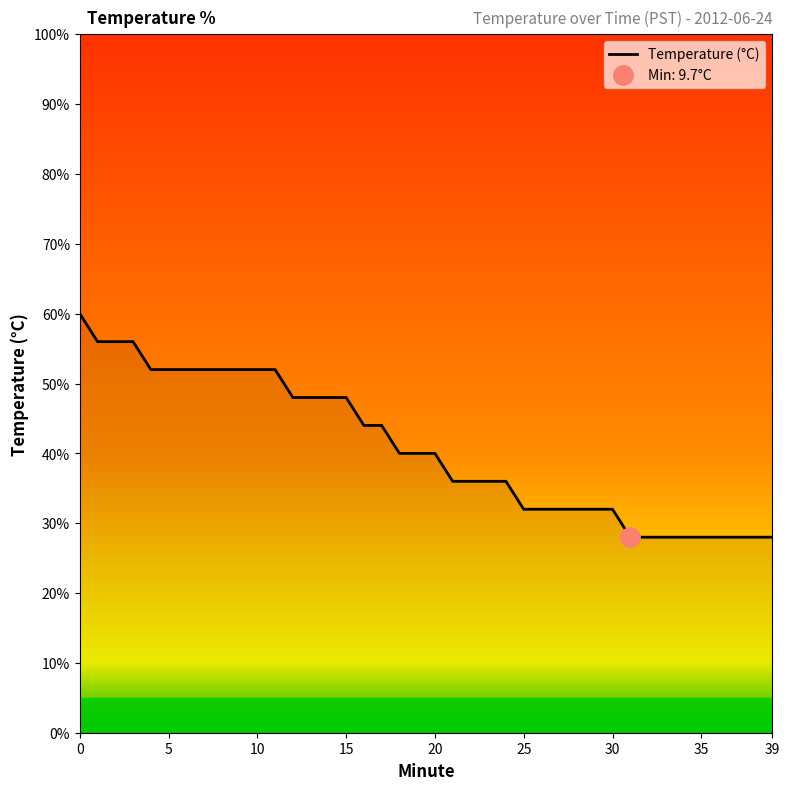

True or false: Temperature (°C) has a value of 52.0 at 5.

True